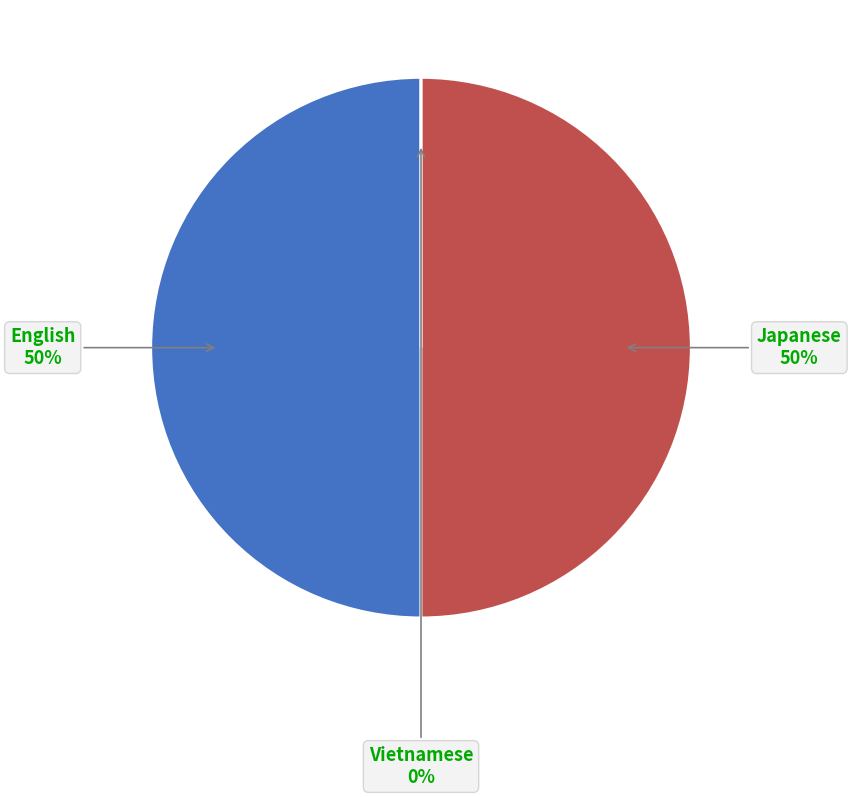

Which category has the biggest portion of the pie?

English